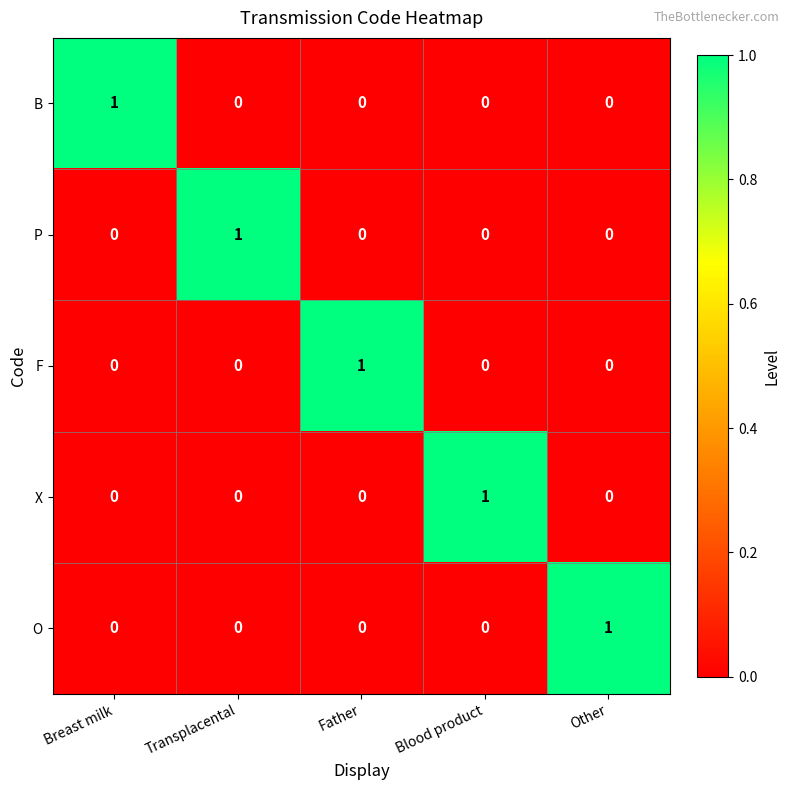

Which category has the highest value in the B series?

Breast milk